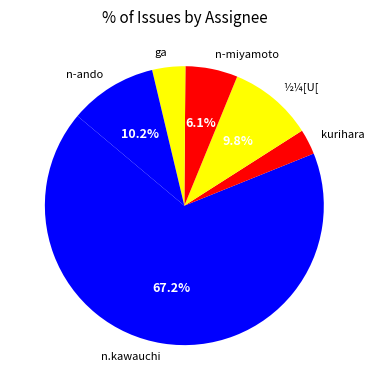

How many segments does this pie chart have?

6